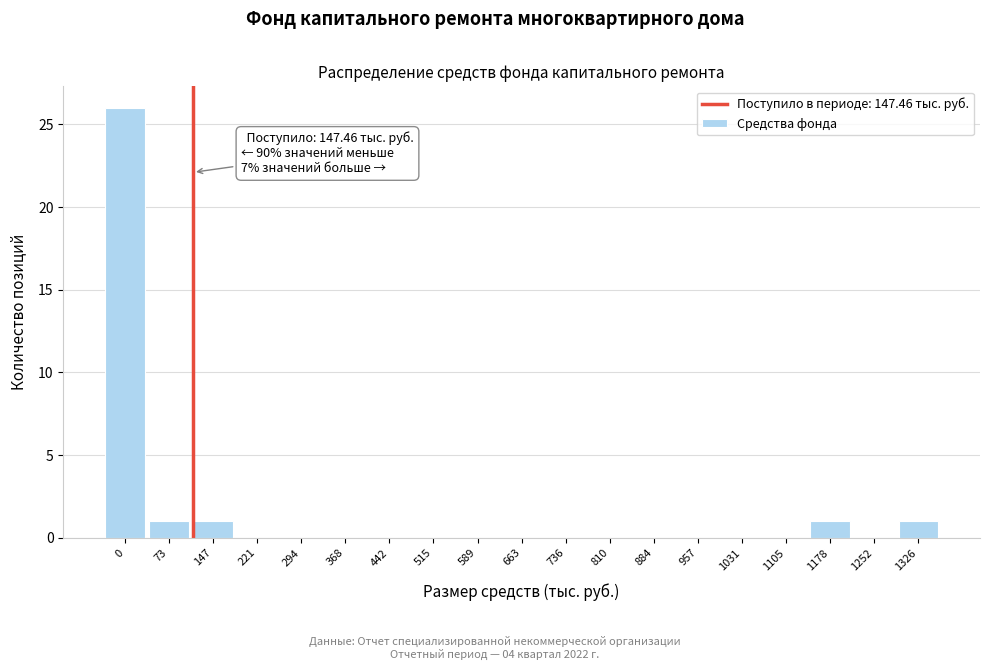

Reading left to right, what are all the values shown in this chart?

0=26	73=1	147=1	221=0	294=0	368=0	442=0	515=0	589=0	663=0	736=0	810=0	884=0	957=0	1031=0	1105=0	1178=1	1252=0	1326=1